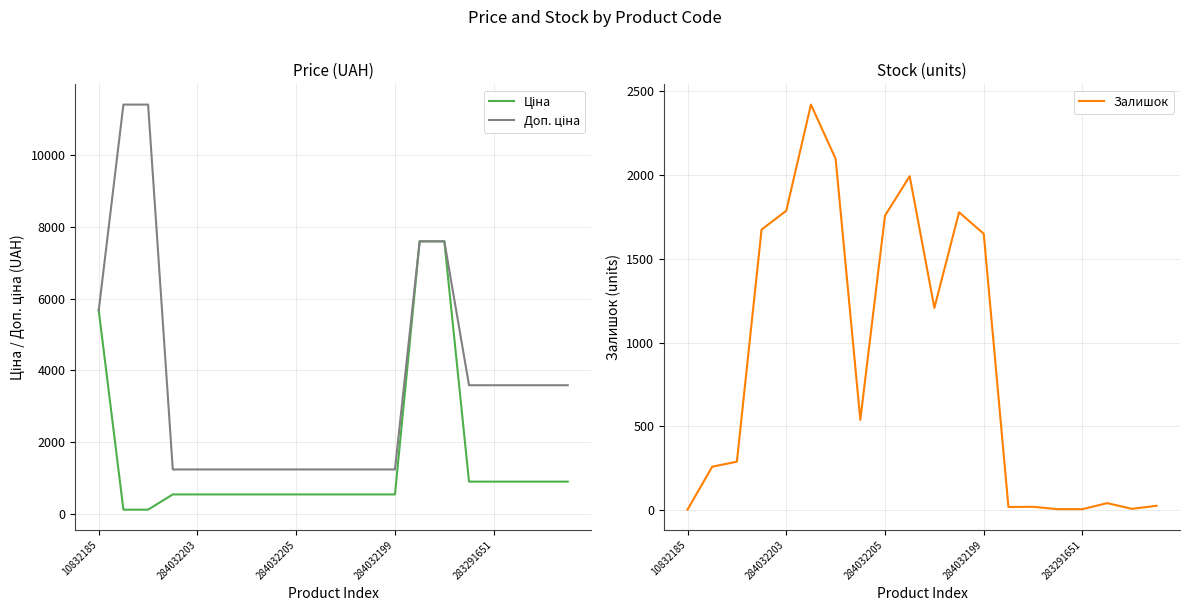

Between 5 and 15, which series saw the biggest shift?

Залишок